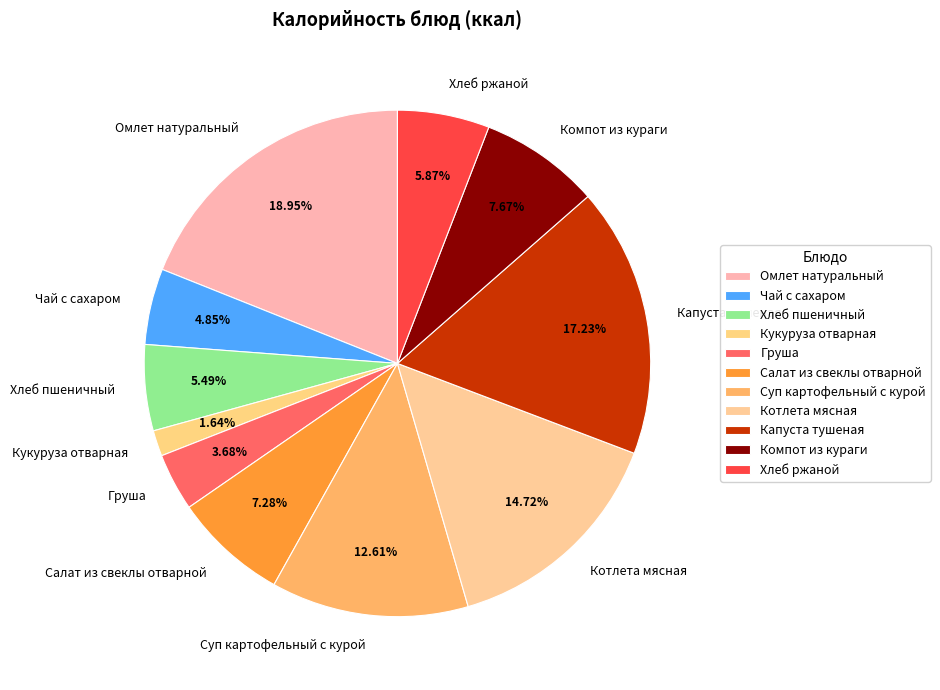

Which slice is the largest?

Омлет натуральный